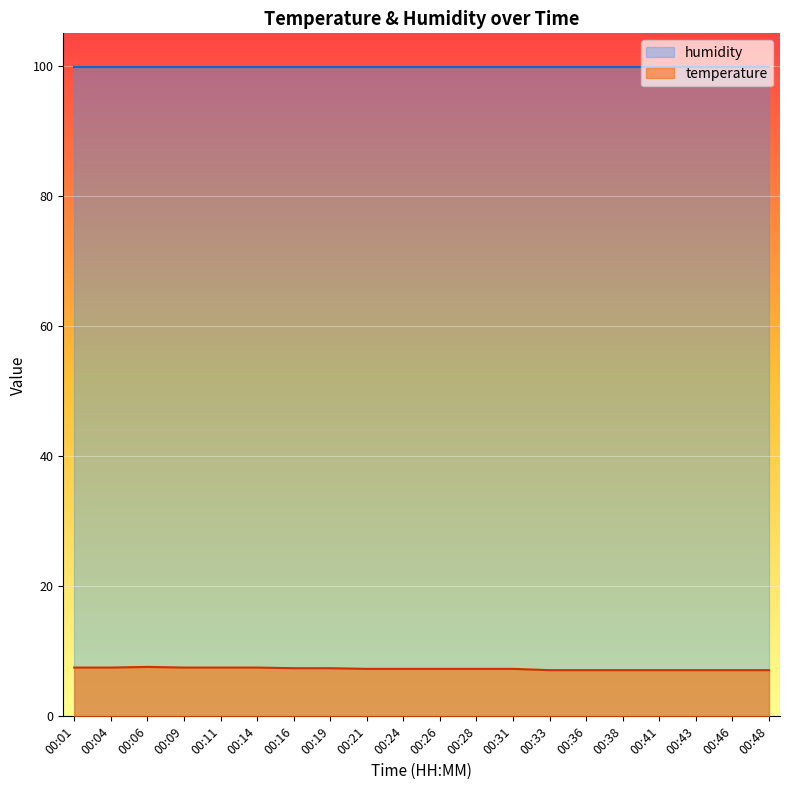

List the labels in order of value, smallest first.

00:33, 00:36, 00:38, 00:41, 00:43, 00:46, 00:48, 00:21, 00:24, 00:26, 00:28, 00:31, 00:16, 00:19, 00:01, 00:04, 00:09, 00:11, 00:14, 00:06